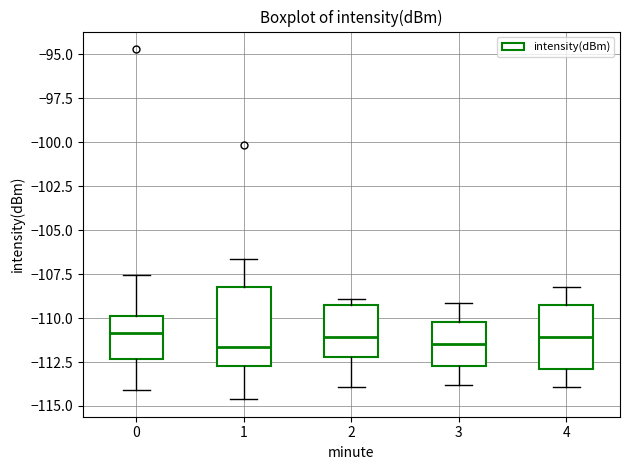

Reading left to right, transcribe this box plot: for each box, give where its median line is, the range the box spans, and where its two whiskers end, as read against the y-axis. The values are not printed on the chart, so give them approximately, as read against the axis.

0: median -111.0, box -112.5 to -110.0, whiskers -114.0 to -107.5
1: median -111.5, box -112.5 to -108.5, whiskers -114.5 to -106.5
2: median -111.0, box -112.0 to -109.0, whiskers -114.0 to -109.0 (just above the box's upper edge)
3: median -111.5, box -112.5 to -110.0, whiskers -114.0 to -109.0
4: median -111.0, box -113.0 to -109.0, whiskers -114.0 to -108.0